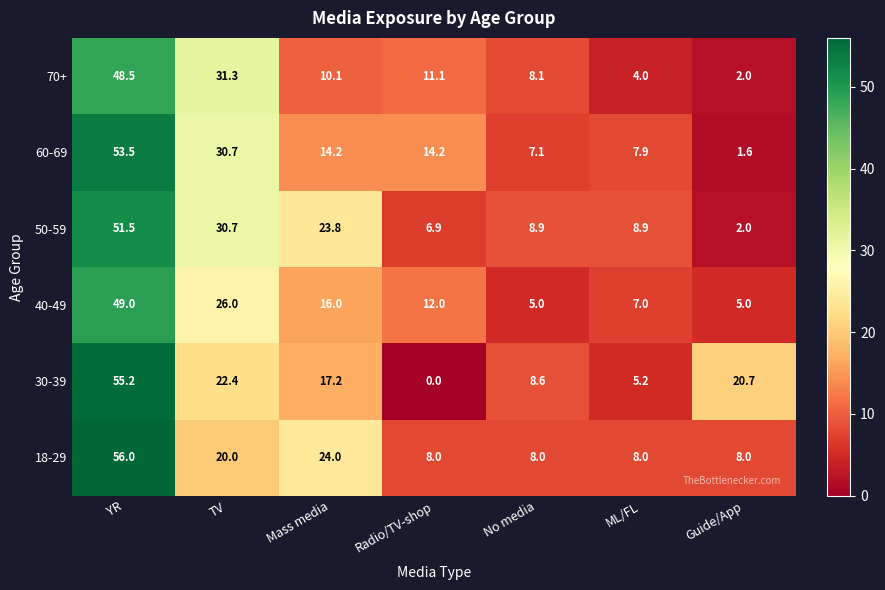

Which series has the largest total across all categories?

50-59